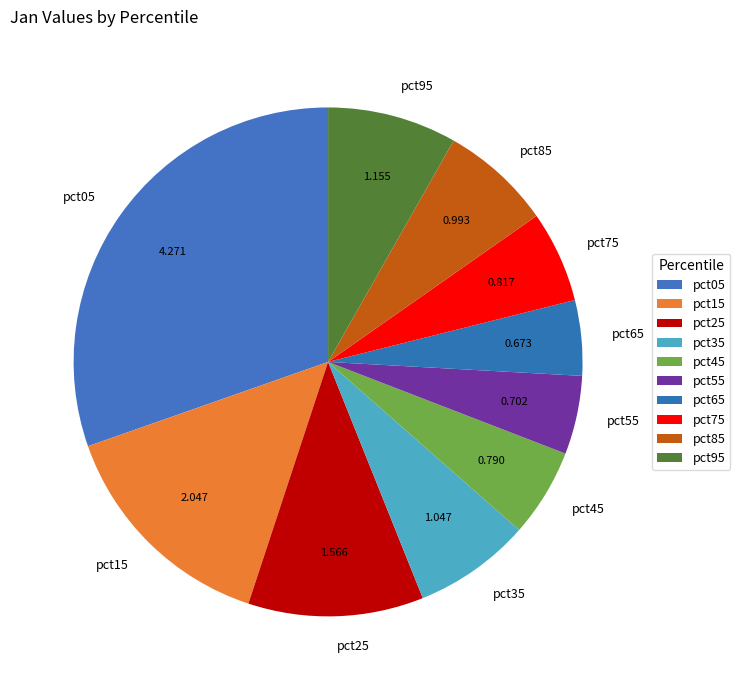

Is the sum of pct65 and pct25 greater than half?

No